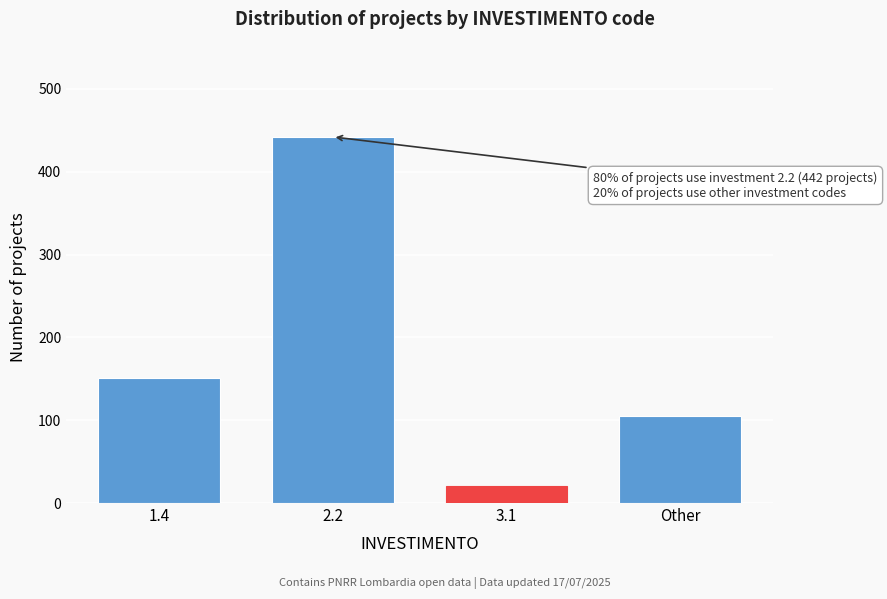

Reading left to right, what are all the values shown in this chart?

1.4=151	2.2=442	3.1=20	Other=105